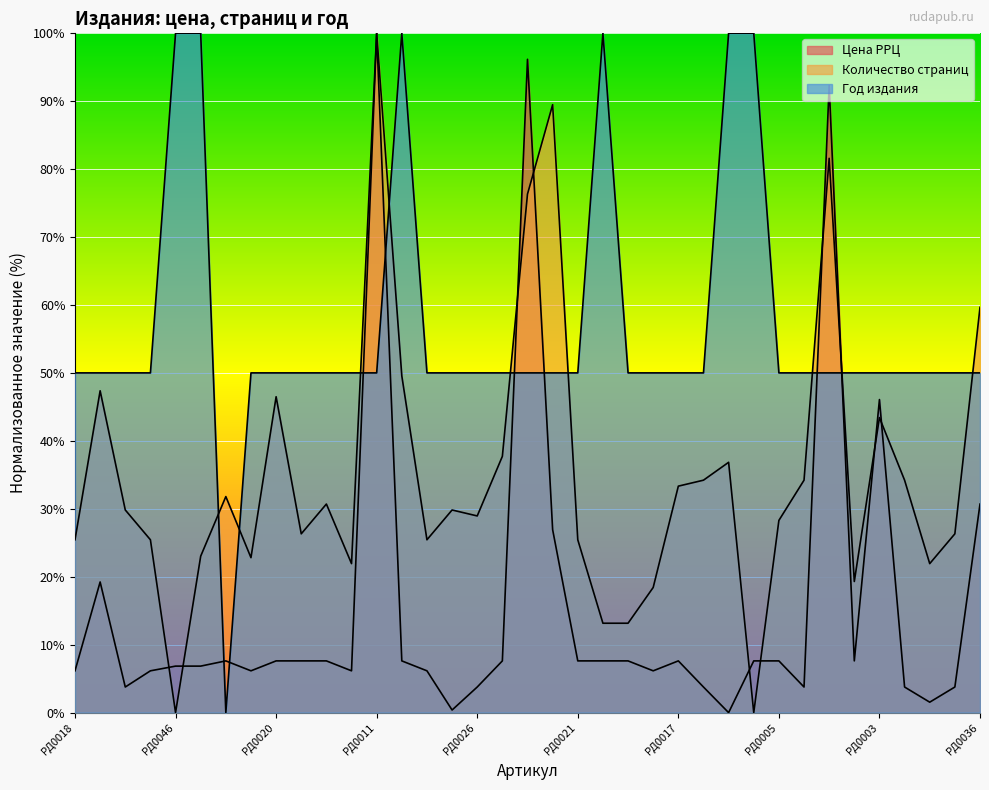

The Цена РРЦ series shows 10.7 at РД0008. True or false?

False